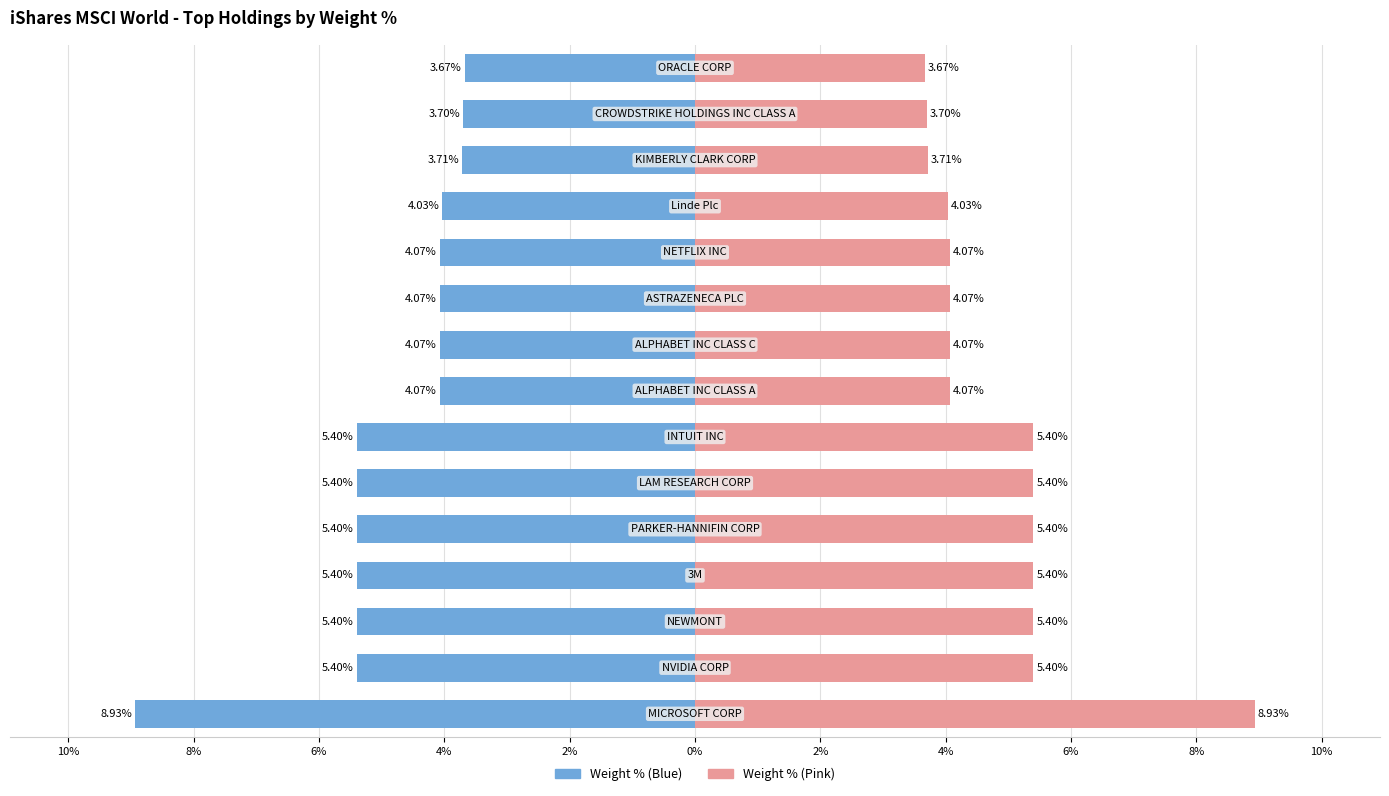

How many values in the Weight % (Left) series are below -4?

12